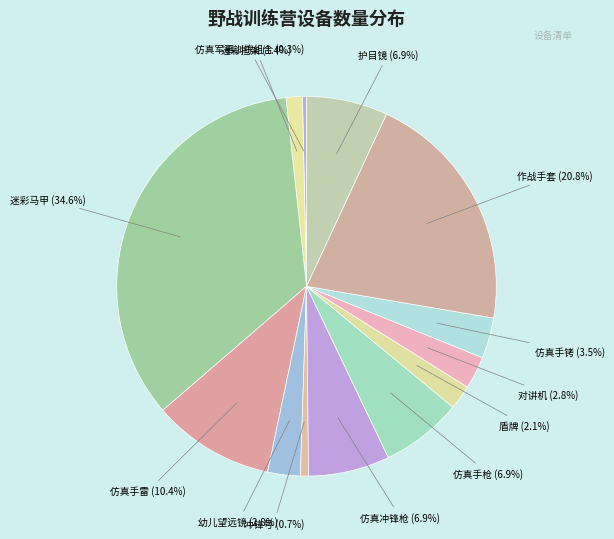

Approximately how many times larger is the value at 迷彩担架 compared to 仿真手铐?

0.4